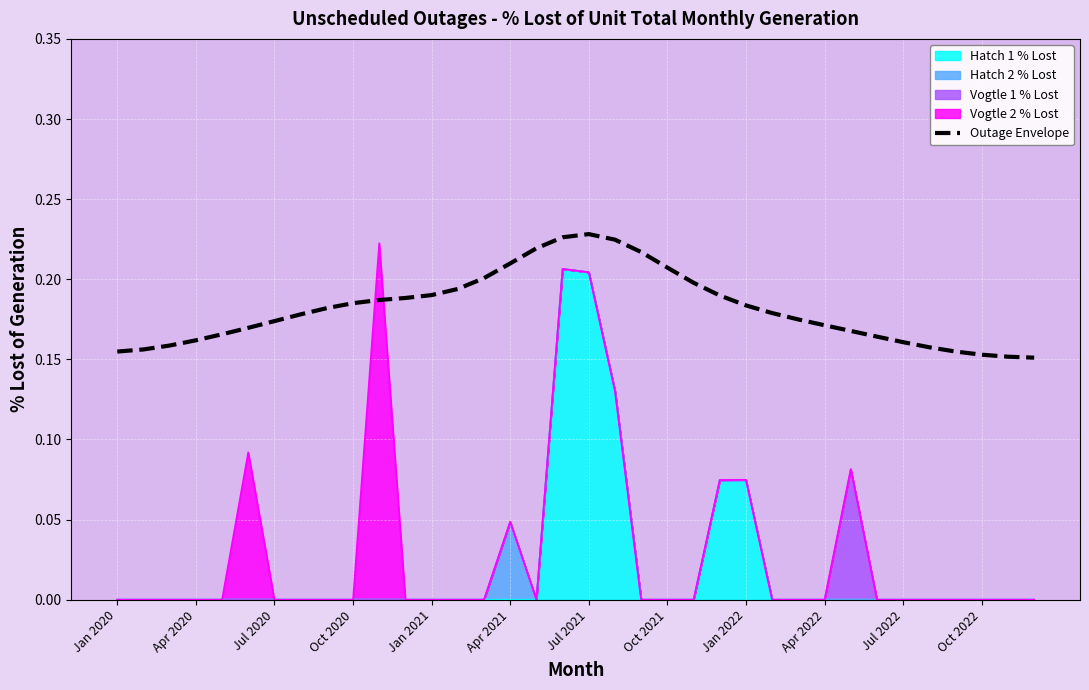

How many values are between 0 and 1?

36